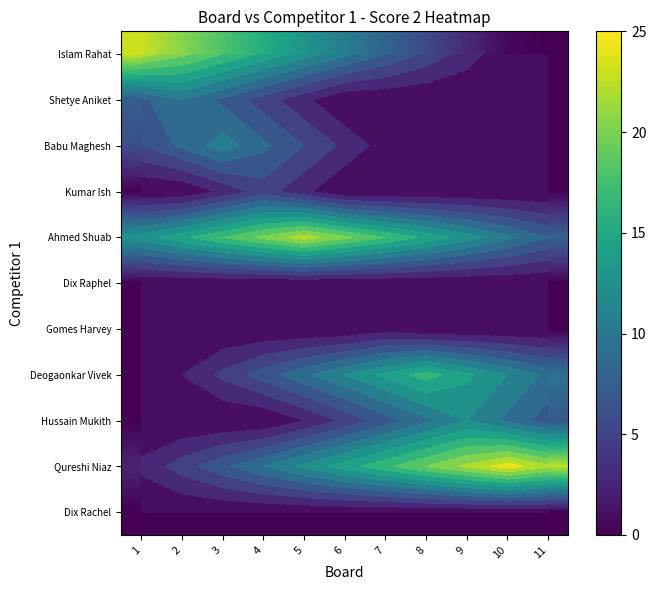

What is the difference between the maximum and minimum values in the Islam Rahat series?

23.0